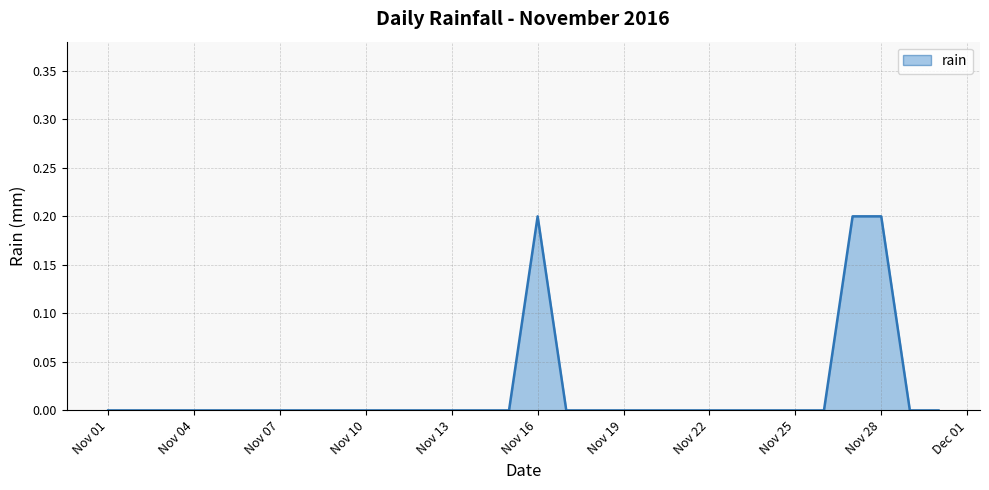

What is the sum of all values?

0.6